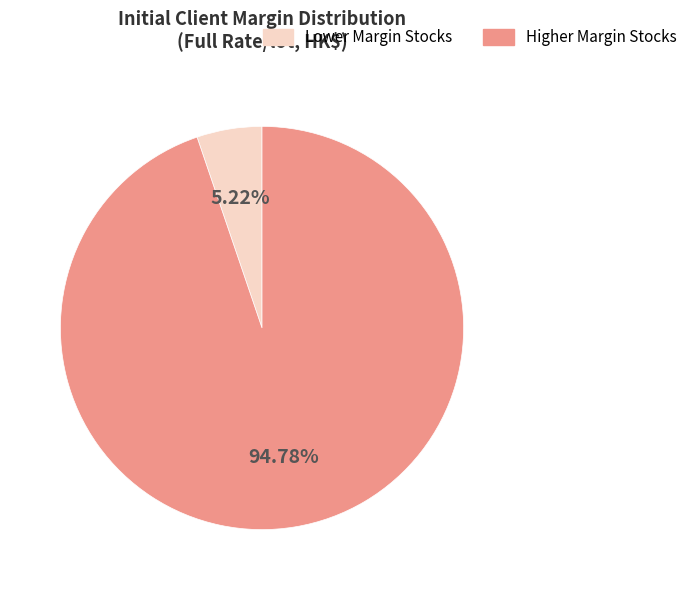

Is there any slice that represents more than half of the pie?

Yes